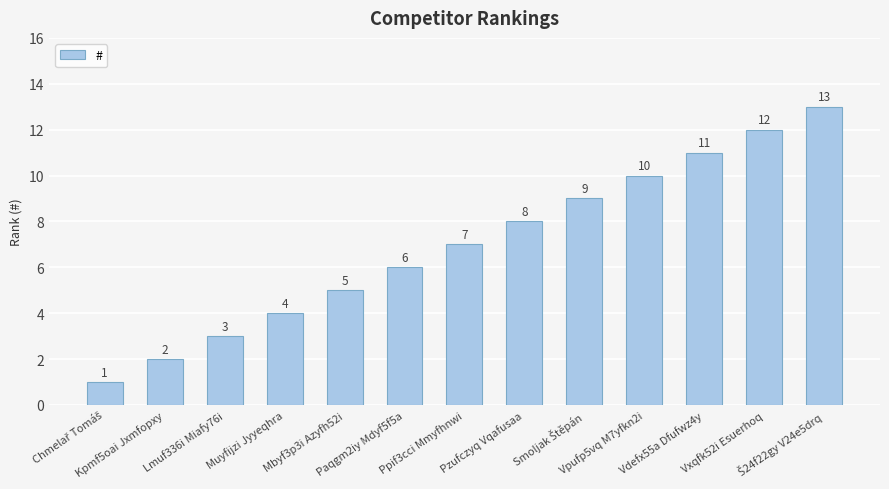

Does the chart contain stacked bars?

No